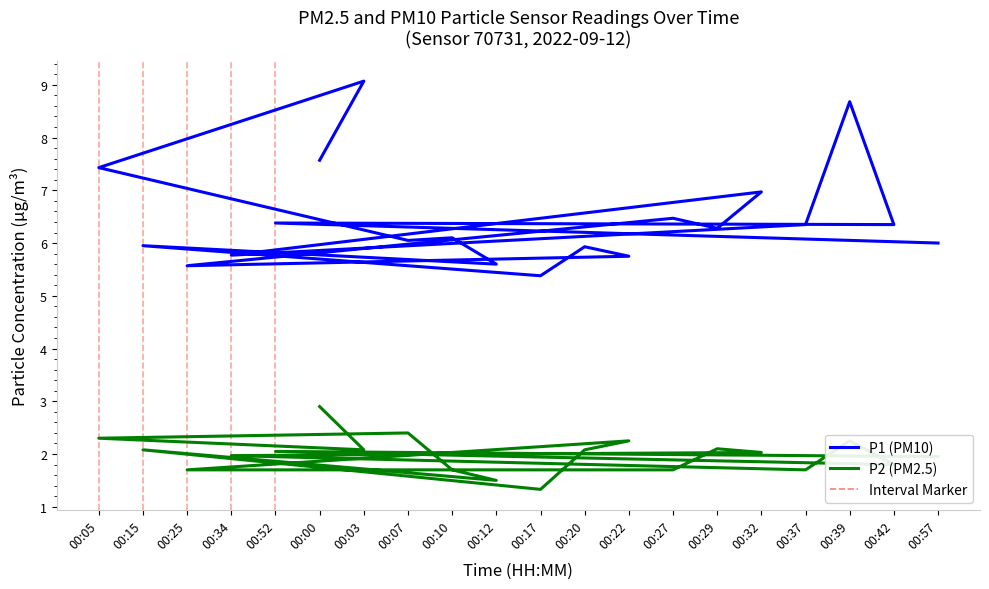

Rank the series at 00:10 from highest to lowest value.

P1 (PM10), P2 (PM2.5)